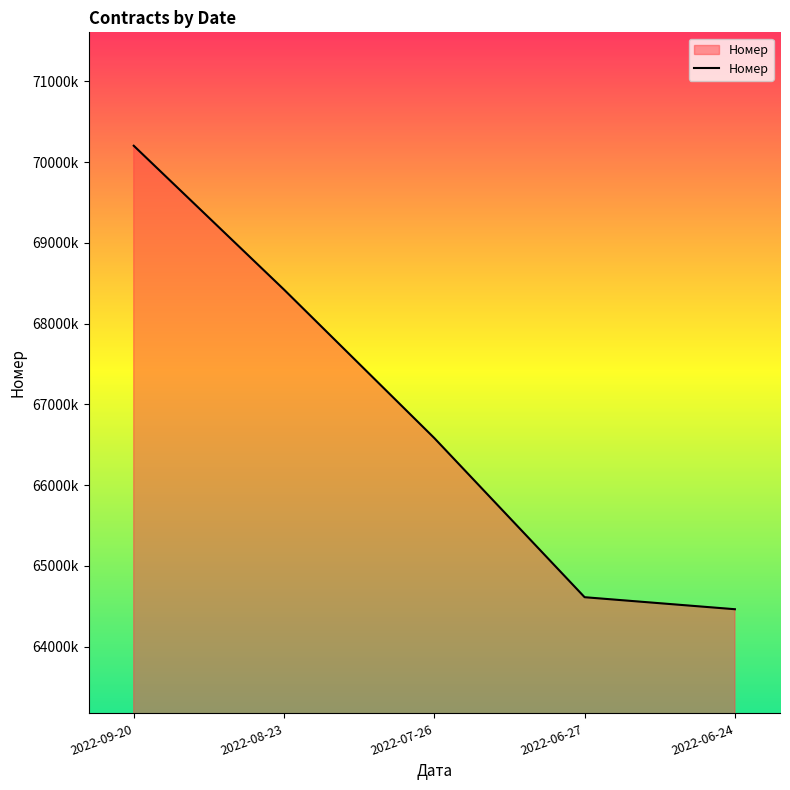

At which category does the chart reach its minimum across all series?

2022-06-24